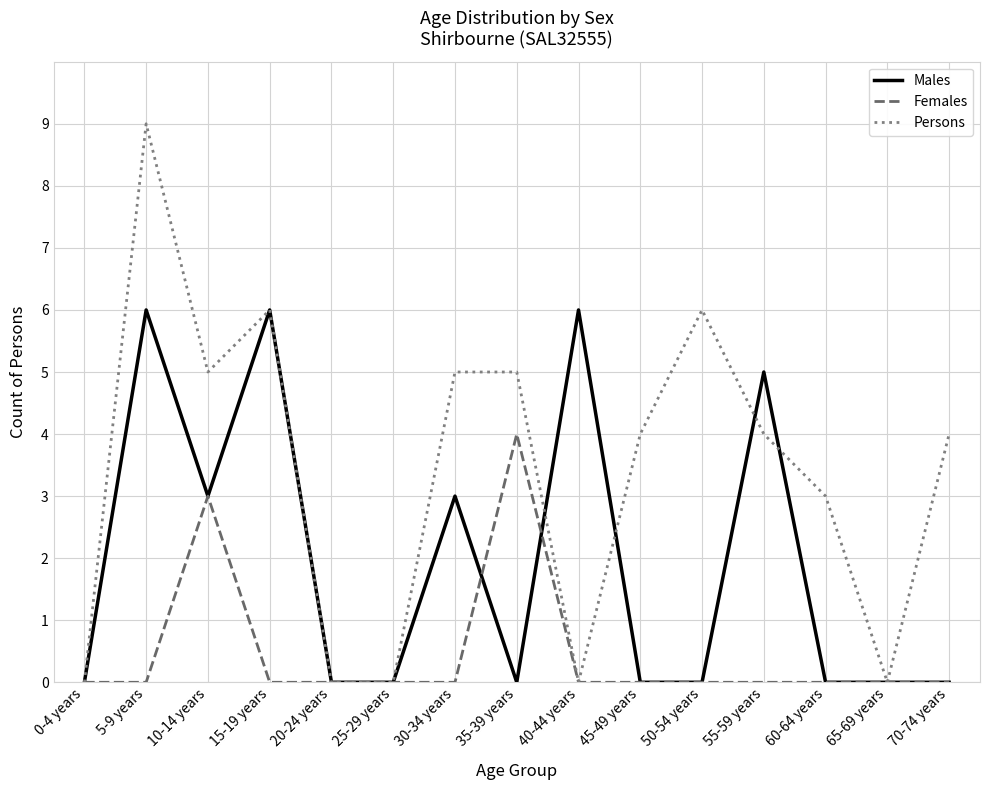

Between 35-39 years and 40-44 years, which series saw the biggest shift?

Males